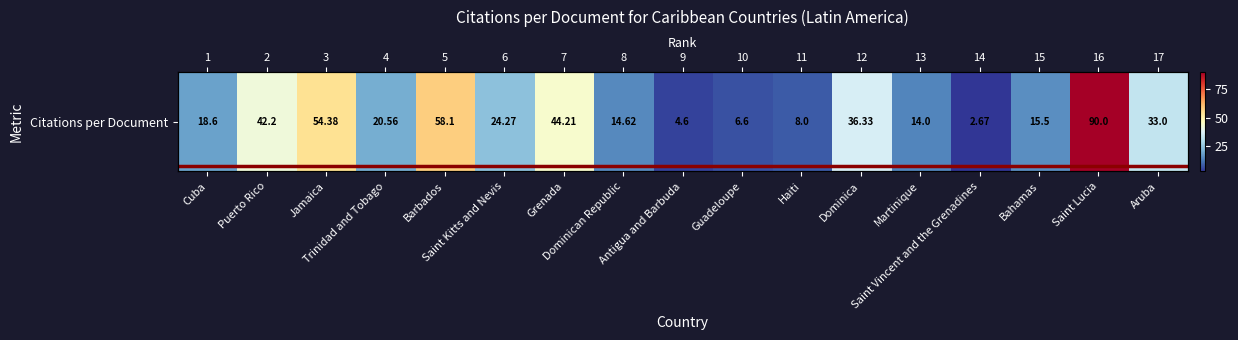

Reading left to right, extract all data points from this chart.

18.6	42.2	54.4	20.6	58.1	24.3	44.2	14.6	4.6	6.6	8.0	36.3	14.0	2.7	15.5	90.0	33.0